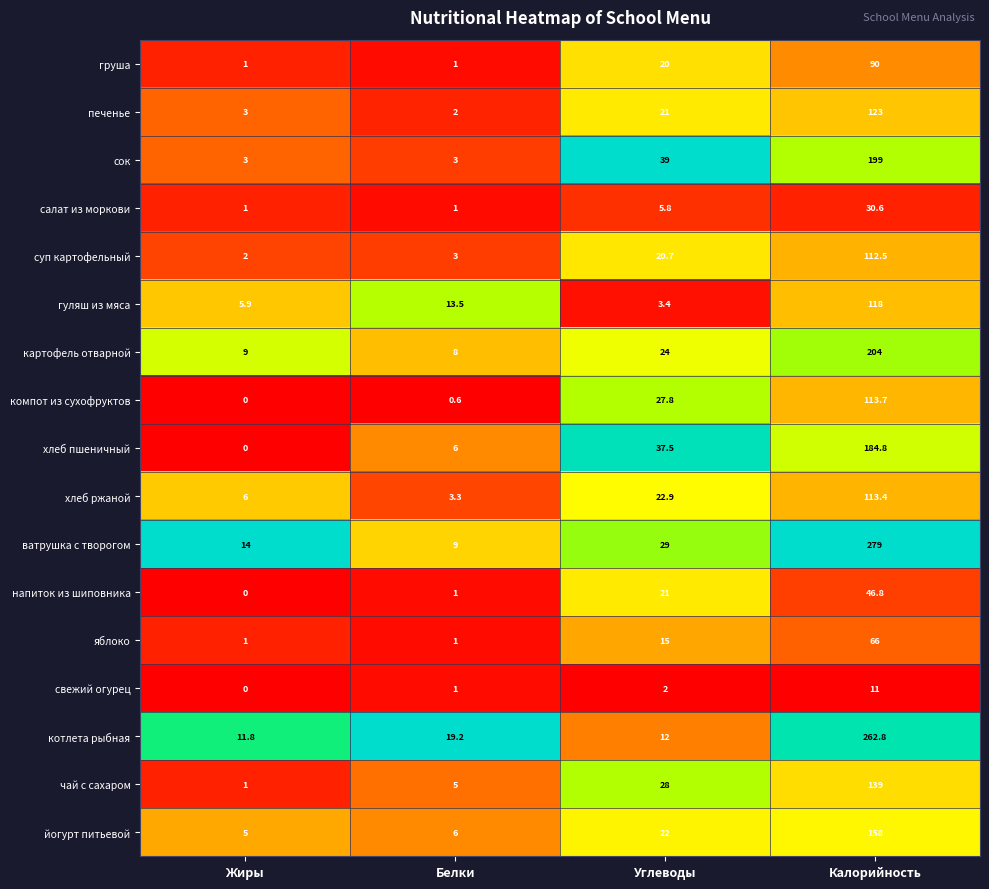

Which series has the widest spread of values?

ватрушка с творогом